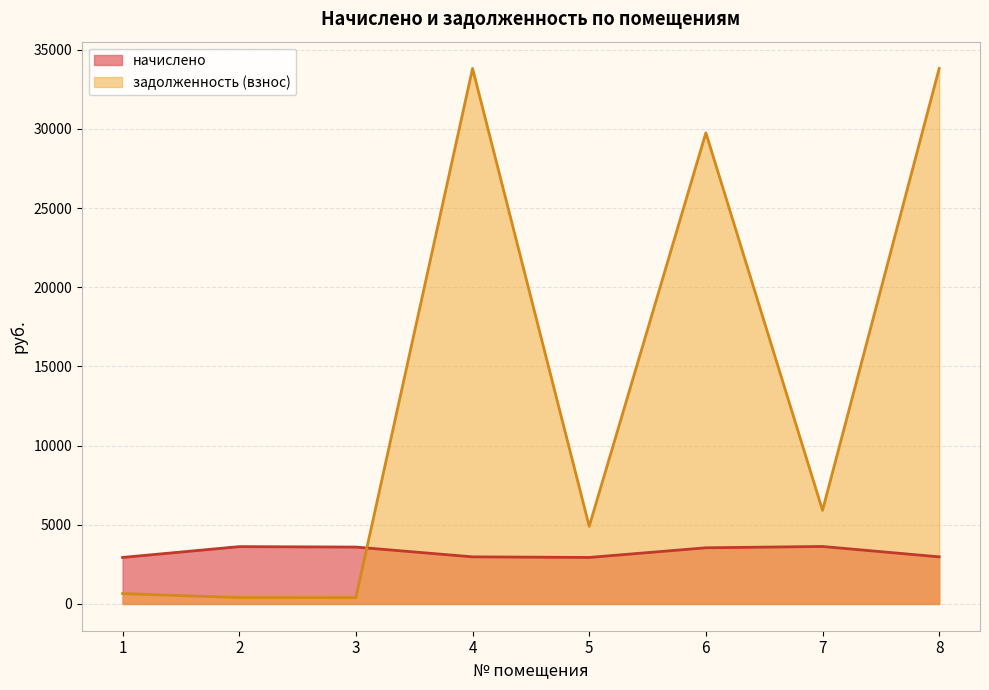

Which series ends up on top after the final intersection of задолженность (взнос) and начислено?

задолженность (взнос)